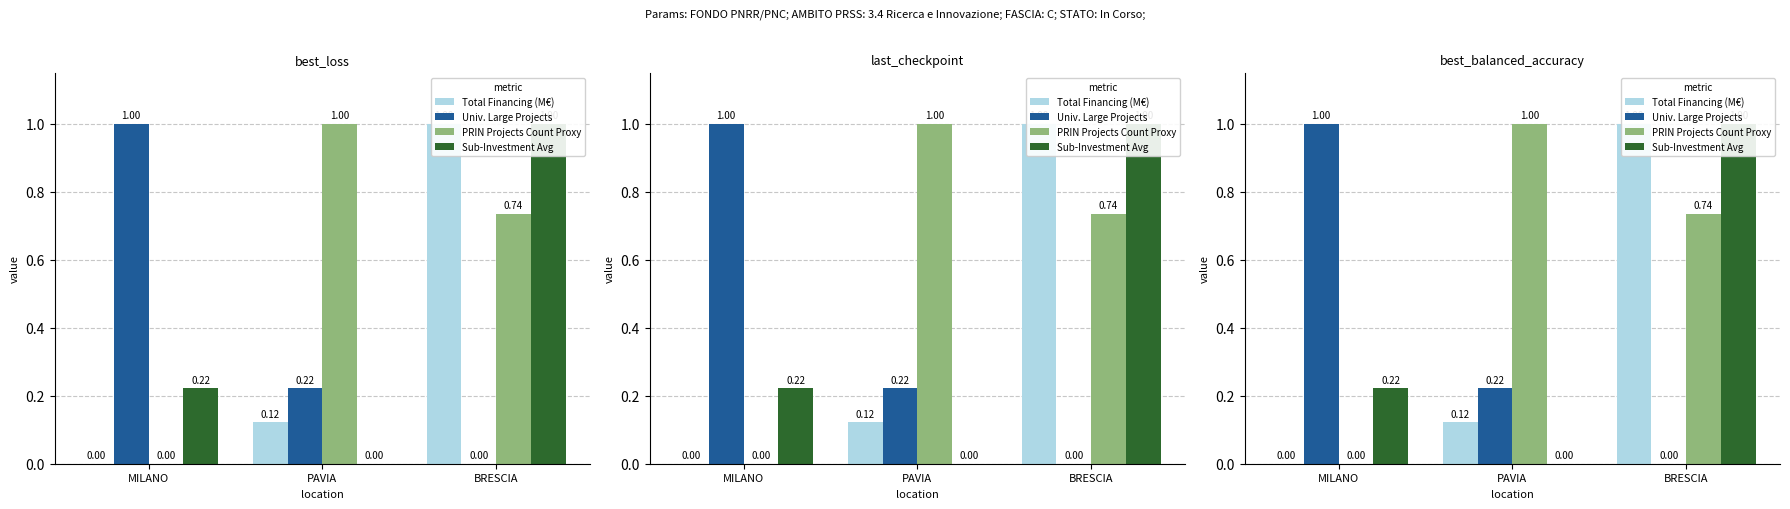

What is the difference between the second highest and minimum values in the PRIN Projects Count Proxy series?

0.7